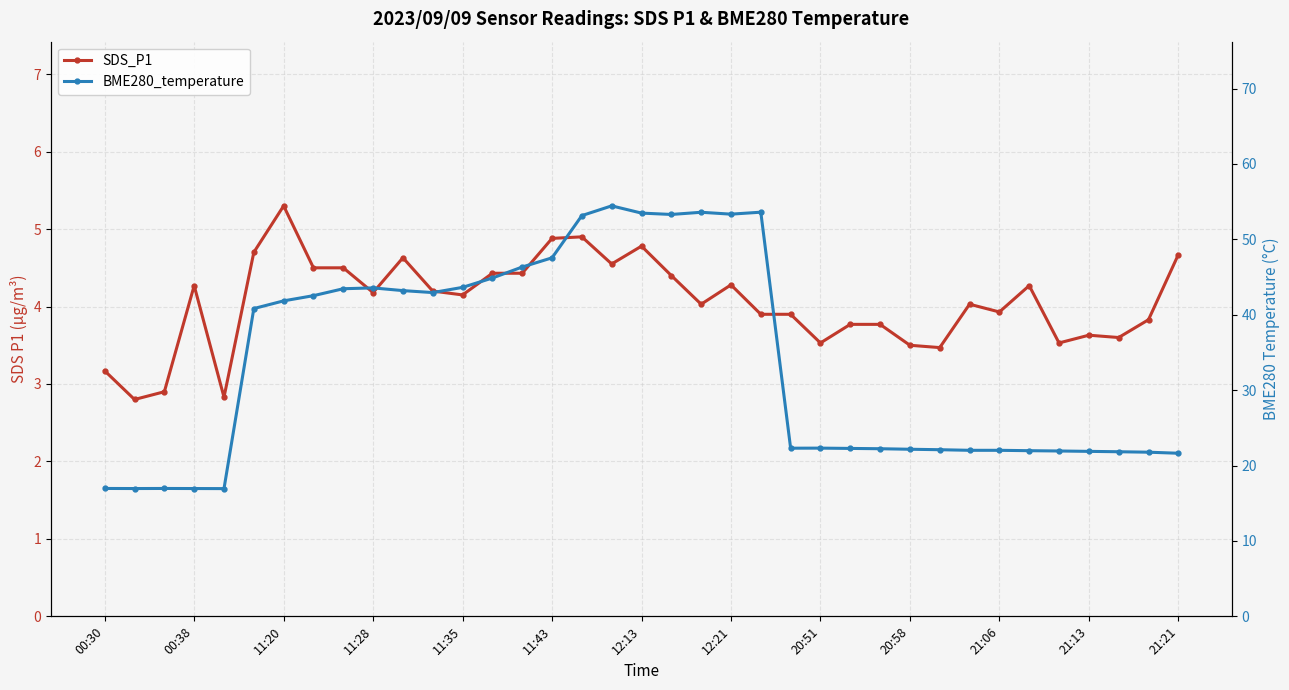

True or false: SDS_P1 and BME280_temperature intersect in this chart.

False